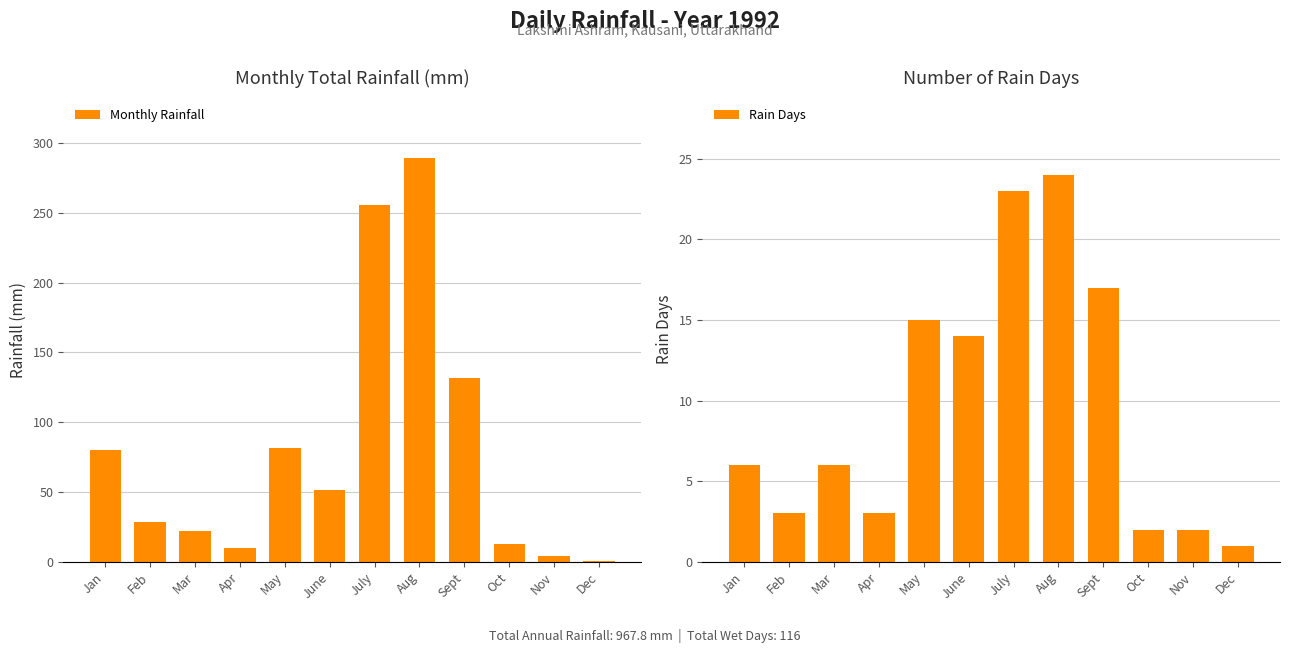

What is the difference between the maximum and minimum values in the Rain Days series?

23